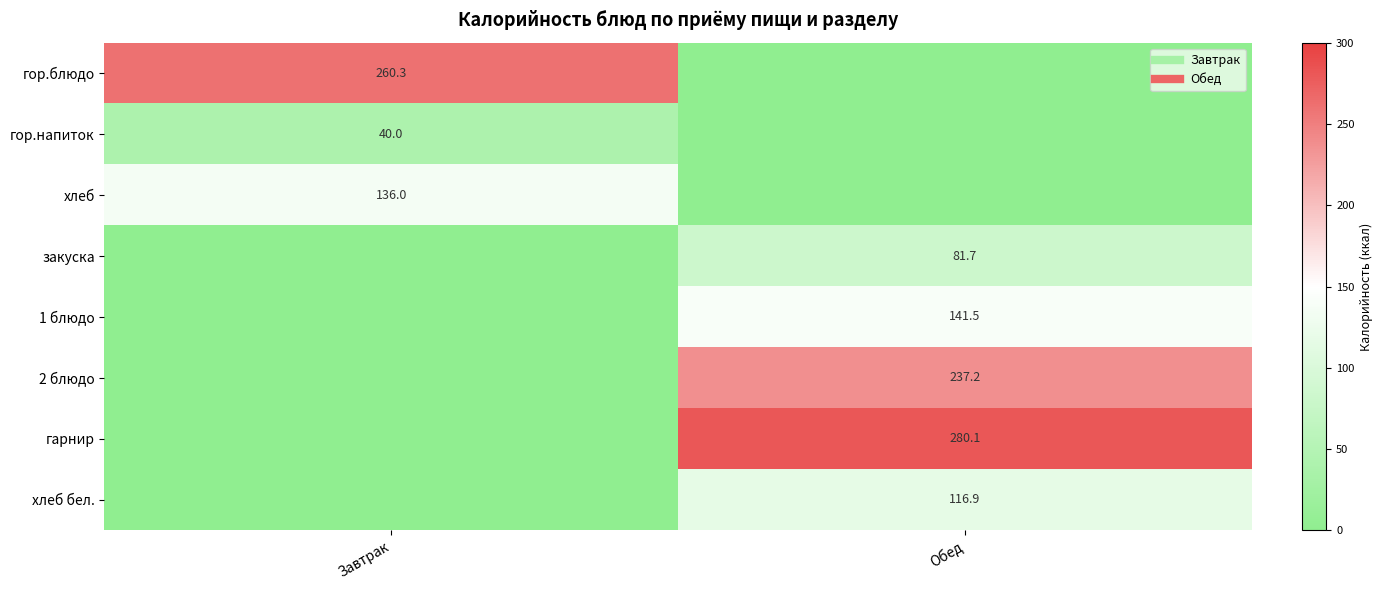

At which category is the sum across all series the highest?

Обед